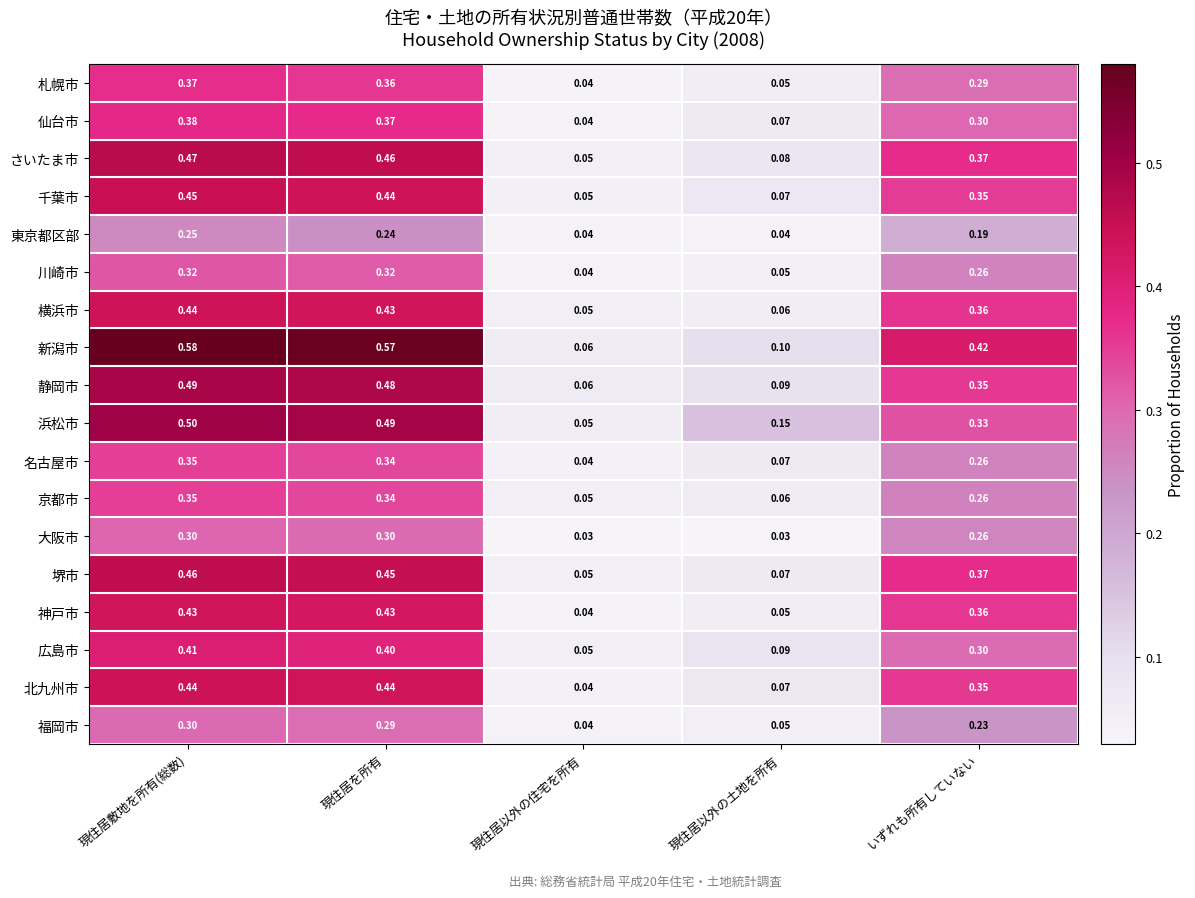

At how many categories does at least one series exceed 0?

5